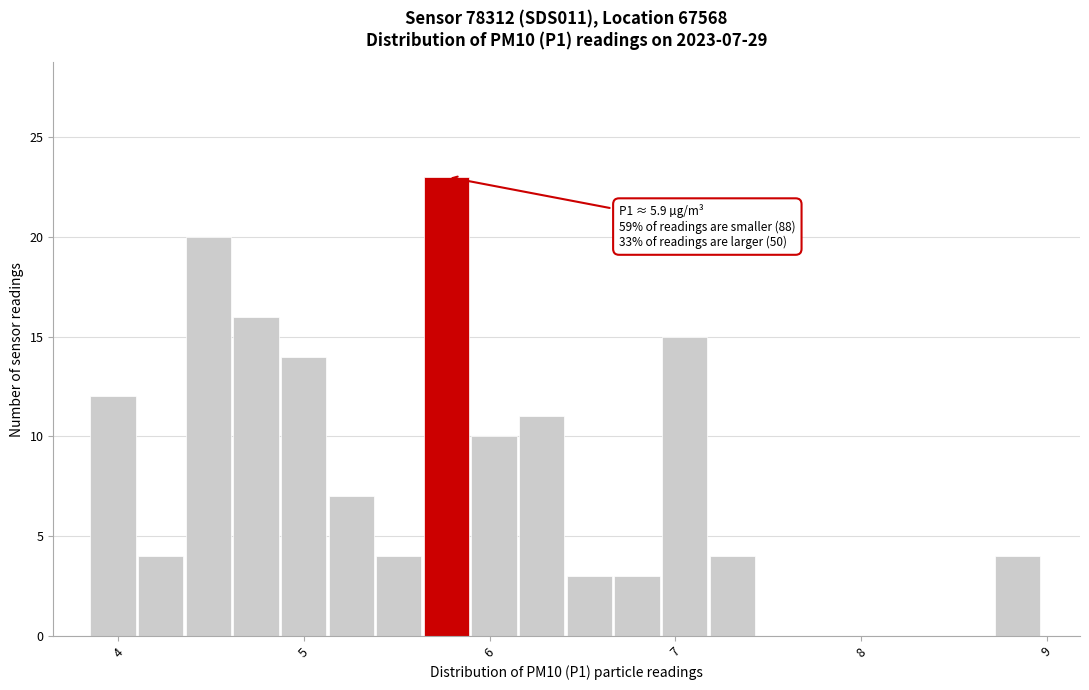

Read against the x-axis, roughly where is the centre of the tallest bar?

5.8